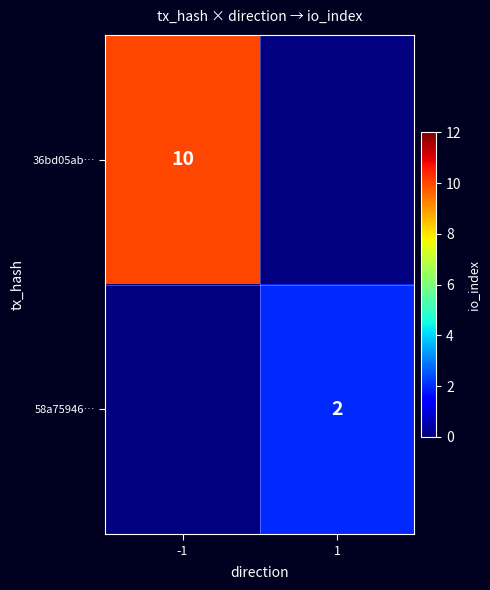

The value of 36bd05ab… at -1 is 10. True or false?

True